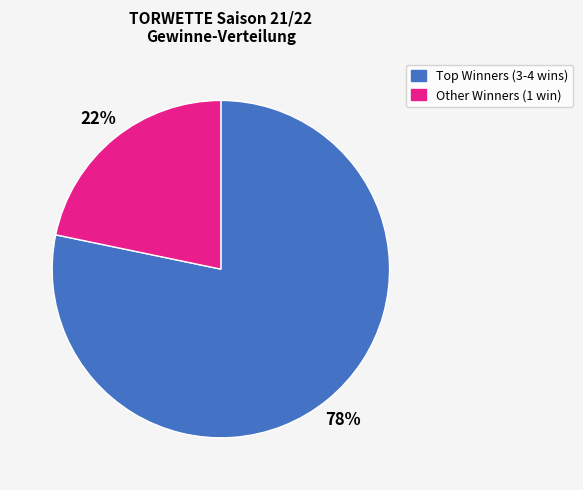

To the nearest percent, what is the average slice percentage?

50%